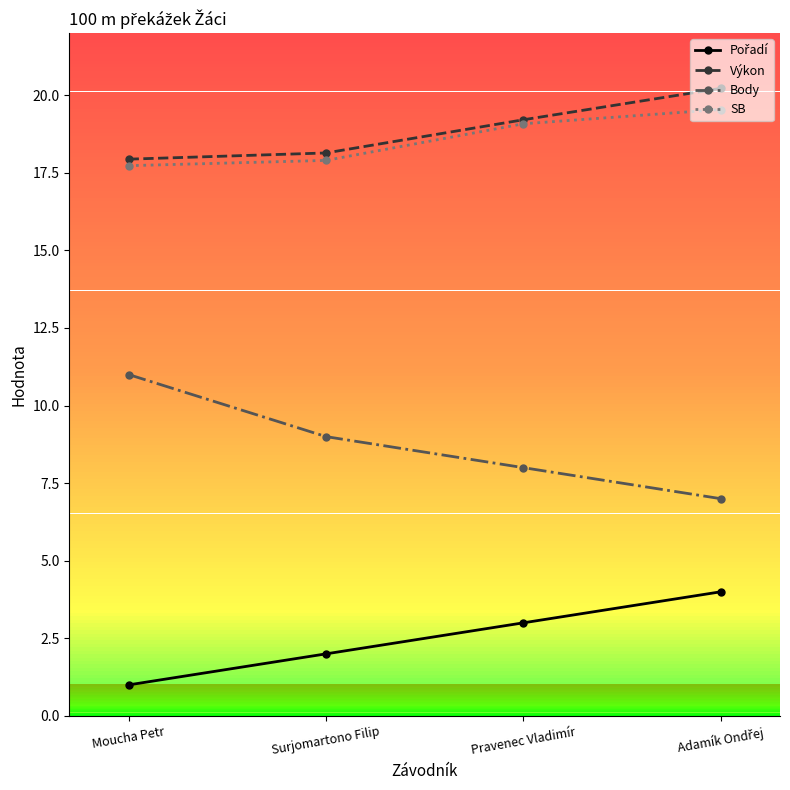

What is the minimum value for Výkon?

17.9